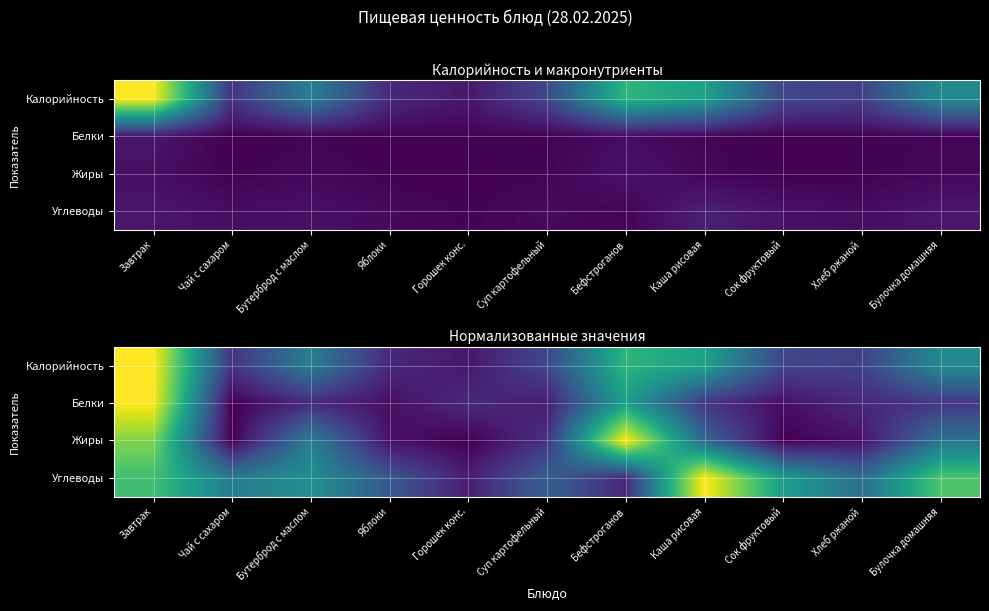

True or false: Углеводы has a value of 0.3 at Суп картофельный.

True